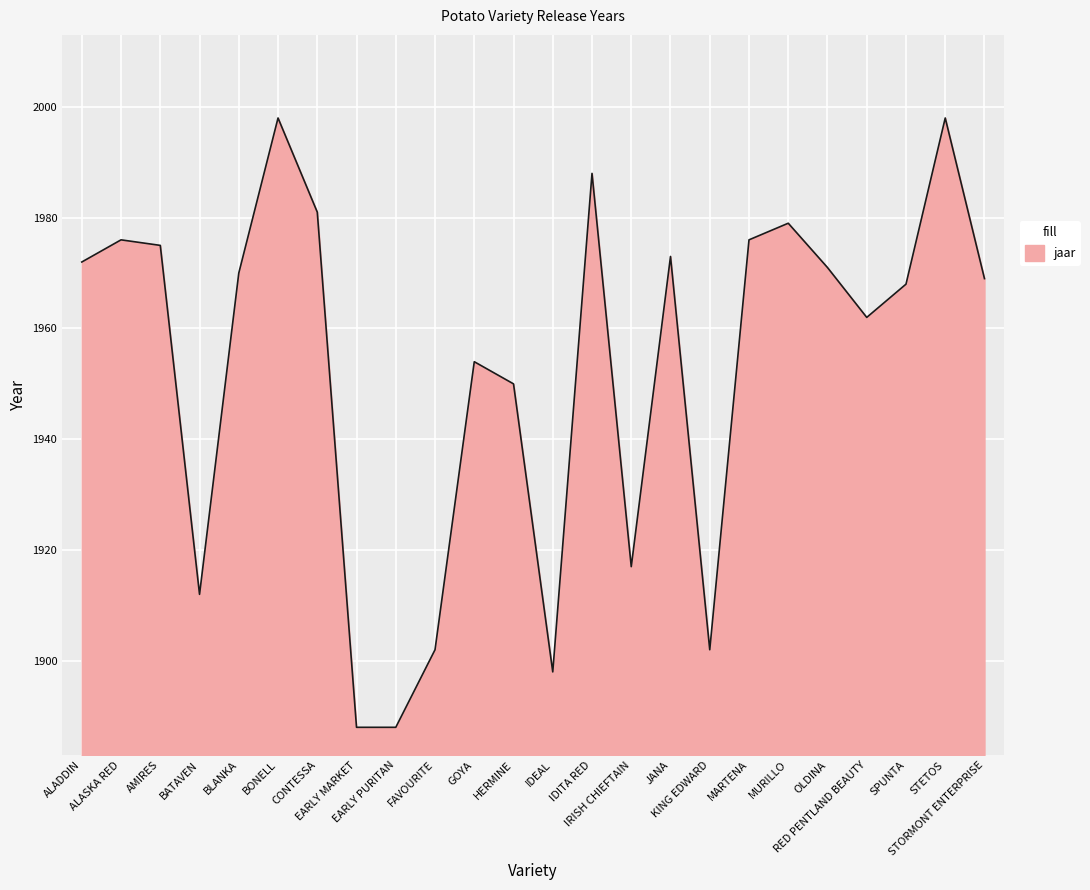

Reading right to left, list all the values displayed in this chart.

1969	1998	1968	1962	1971	1979	1976	1902	1973	1917	1988	1898	1950	1954	1902	1888	1888	1981	1998	1970	1912	1975	1976	1972